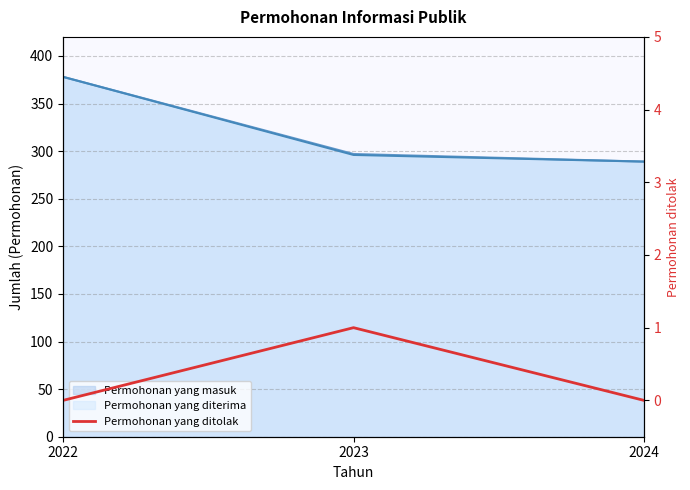

True or false: the data shows 1 at 2023.

False